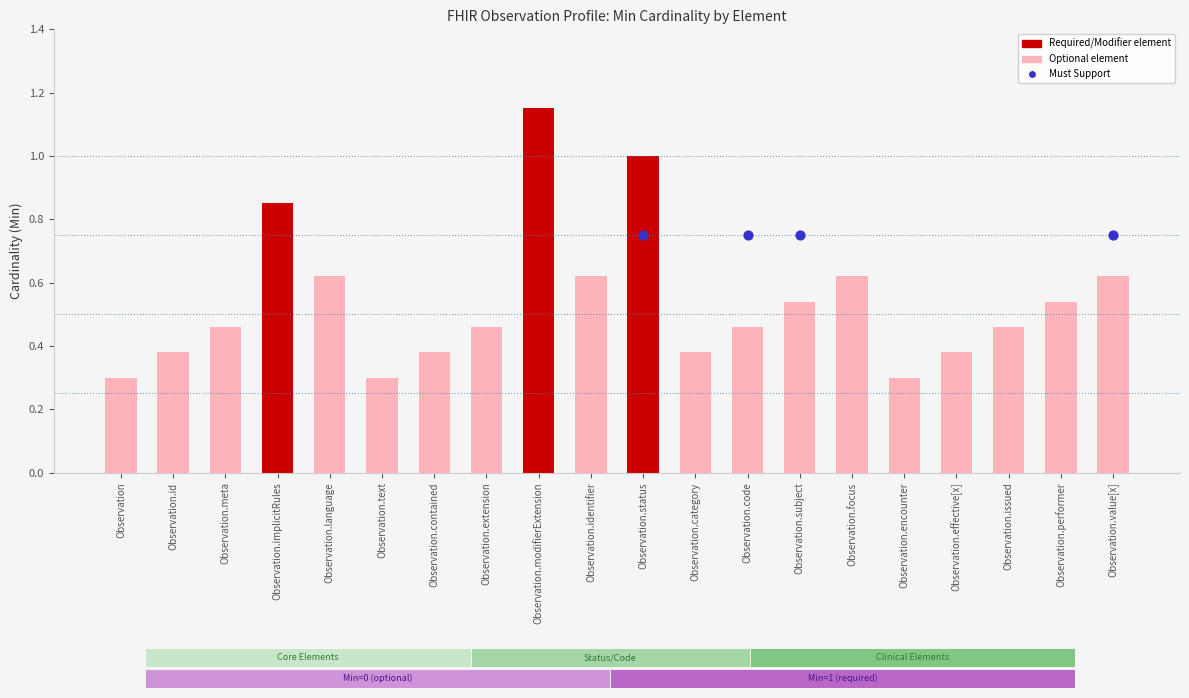

At which category is the sum across all series the highest?

Observation.status